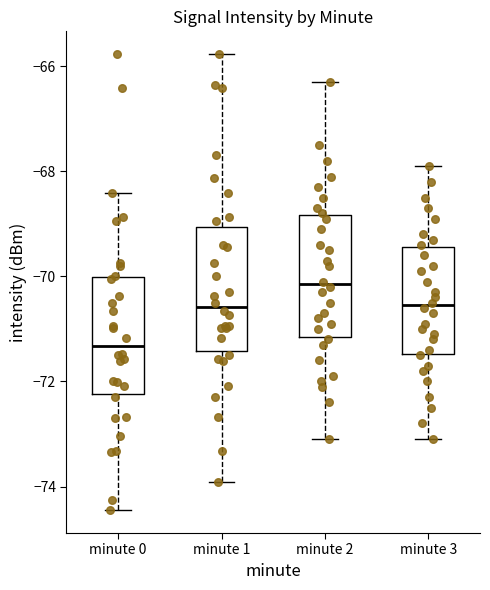

Reading left to right, read every box against the y-axis: the position of its median line, the range the box covers, and the ends of its whiskers. The values are not printed on the chart, so give them approximately, as read against the axis.

minute 0: median -71.4, box -72.2 to -70.0, whiskers -74.4 to -68.4
minute 1: median -70.6, box -71.4 to -69.0, whiskers -74.0 to -65.8
minute 2: median -70.2, box -71.2 to -68.8, whiskers -73.0 to -66.2
minute 3: median -70.6, box -71.4 to -69.4, whiskers -73.0 to -67.8